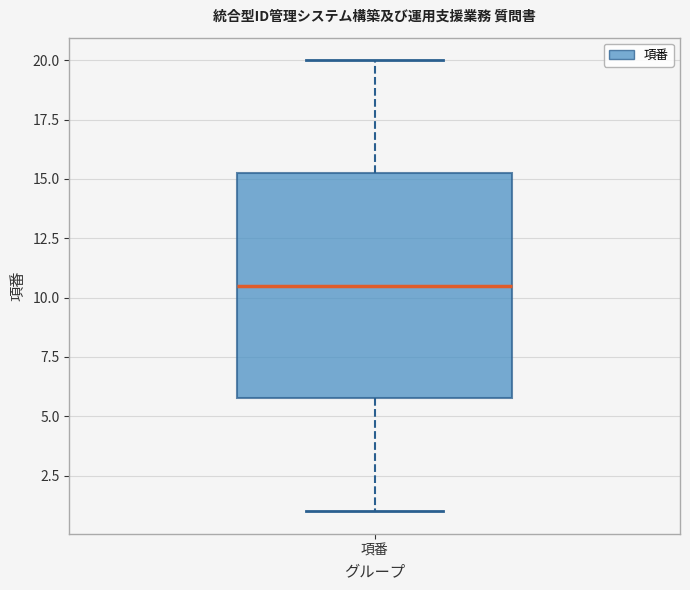

Read this box plot against the y-axis: the position of the median line, the range covered by the box, and the ends of both whiskers. The values are not printed on the chart, so give them approximately, as read against the axis.

median 10.5, box 6.0 to 15.5, whiskers 1.0 to 20.0